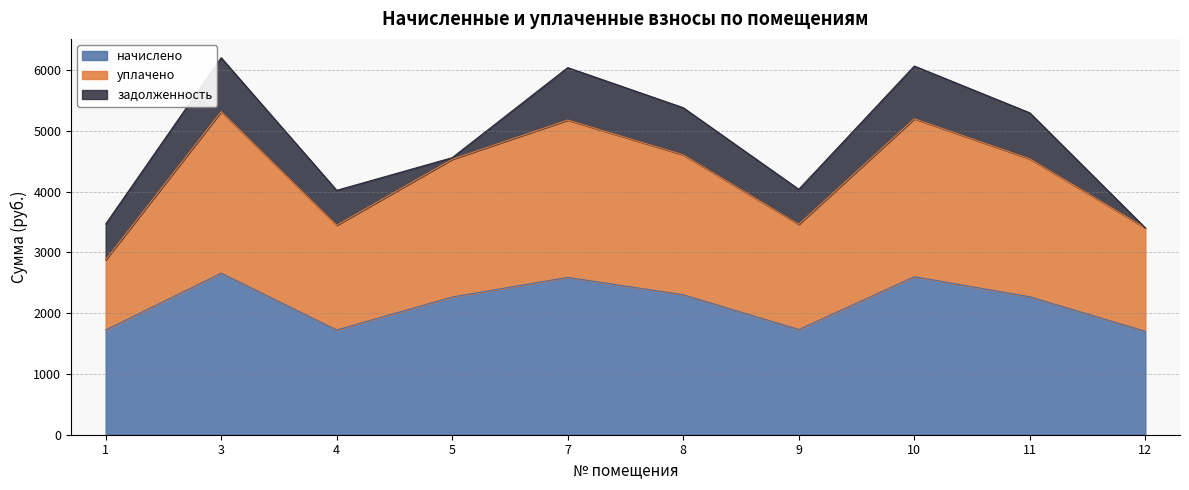

What is the lowest value of the начислено series?

1701.0